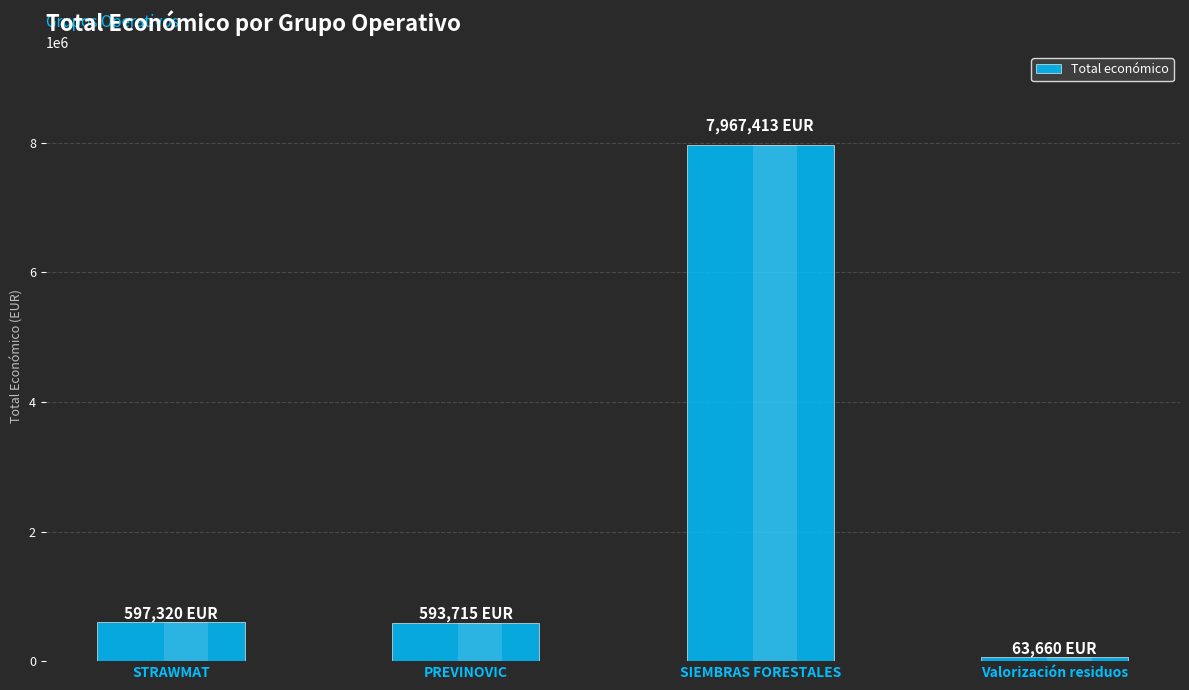

What is the approximate value at PREVINOVIC, to the nearest 50?

593700